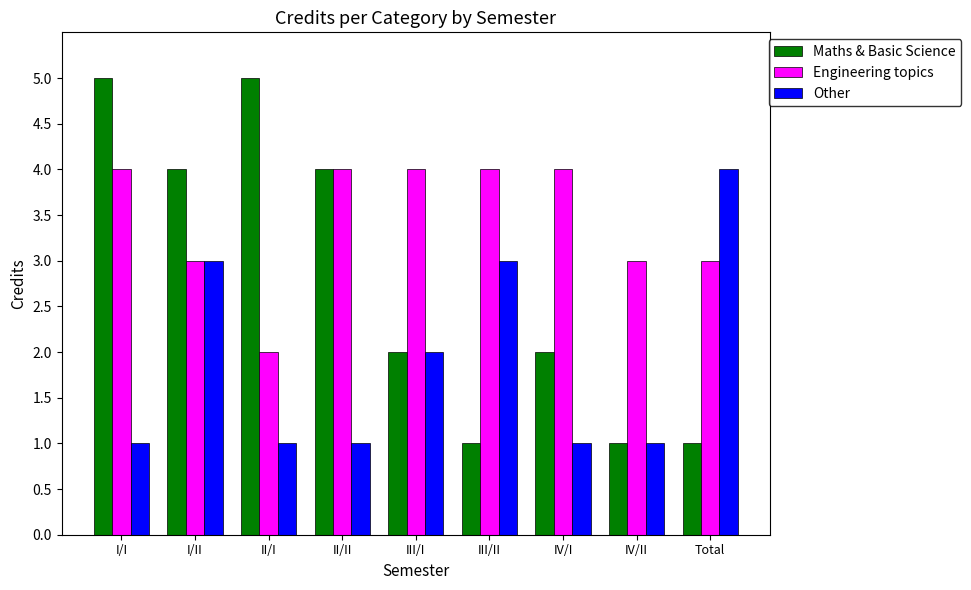

List the series in order of their overall mean, highest first.

Engineering topics, Maths & Basic Science, Other